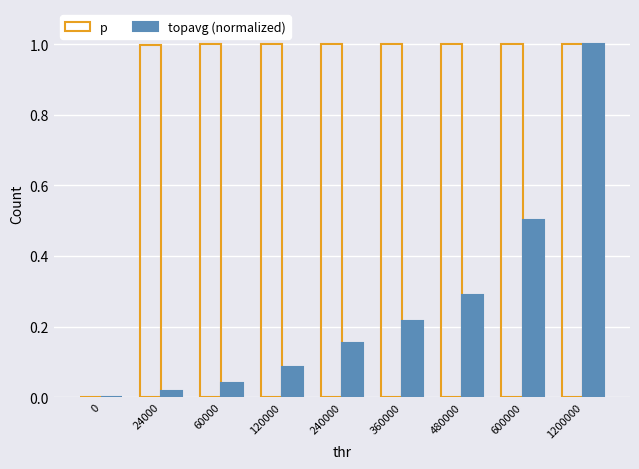

How many positive values does the p series have?

8